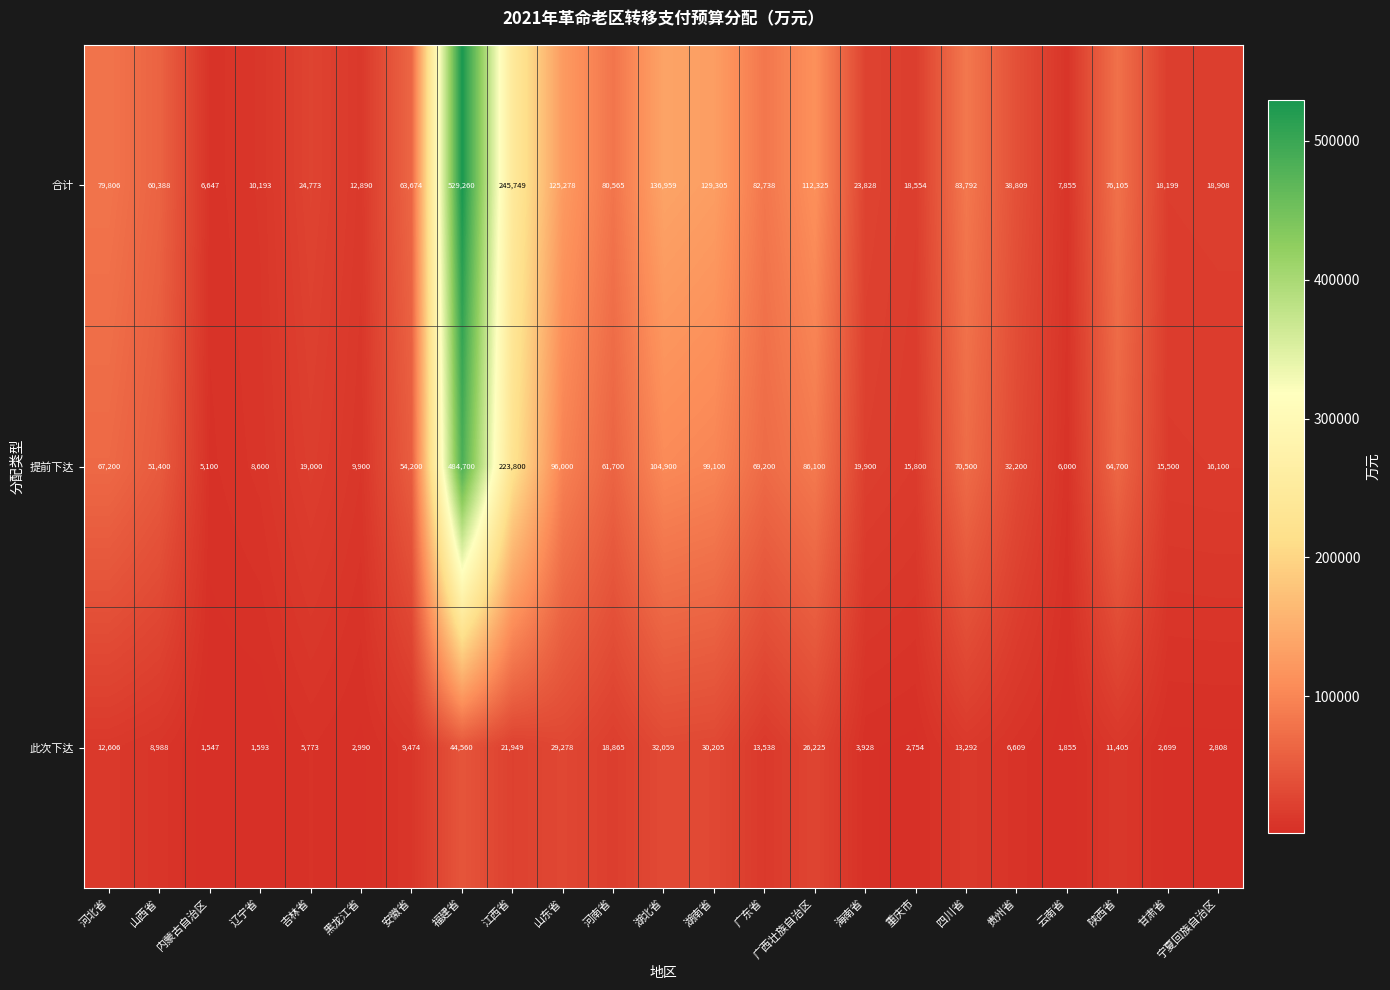

What is the maximum value shown in the chart?

529260